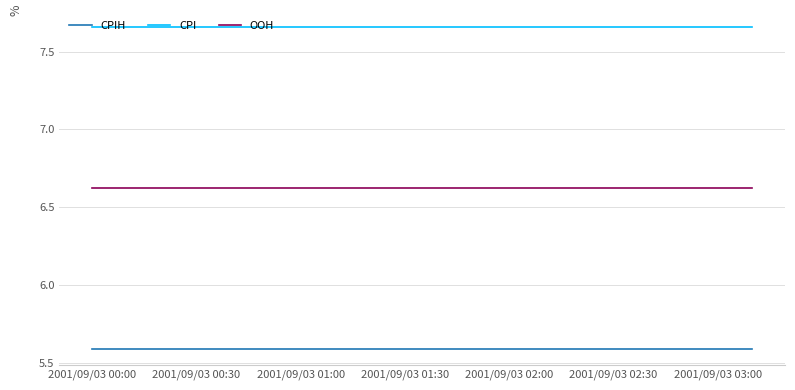

What are all the series names shown in the legend?

CPIH, CPI, OOH